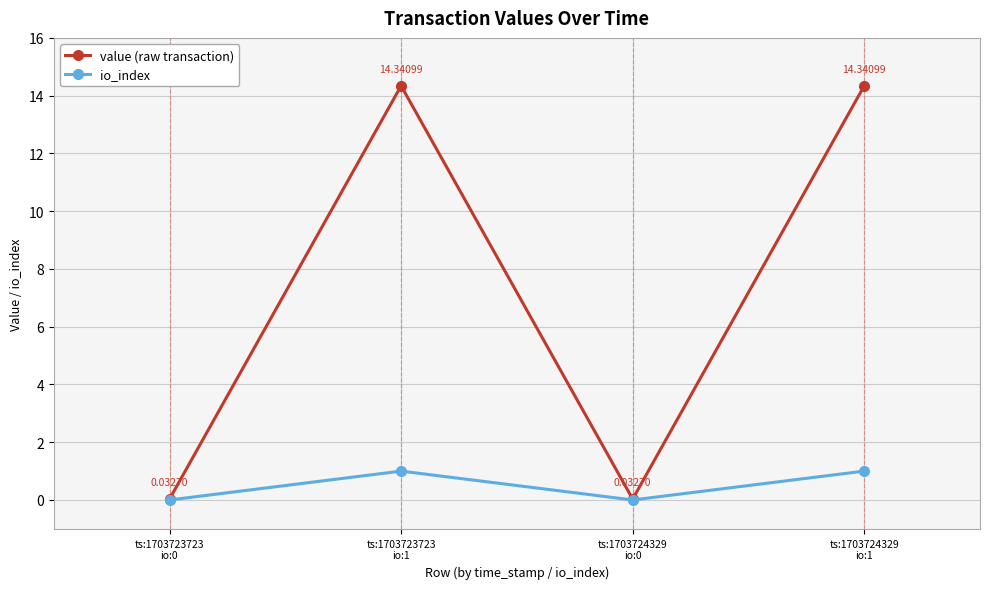

Which series has the widest spread of values?

value (raw transaction)